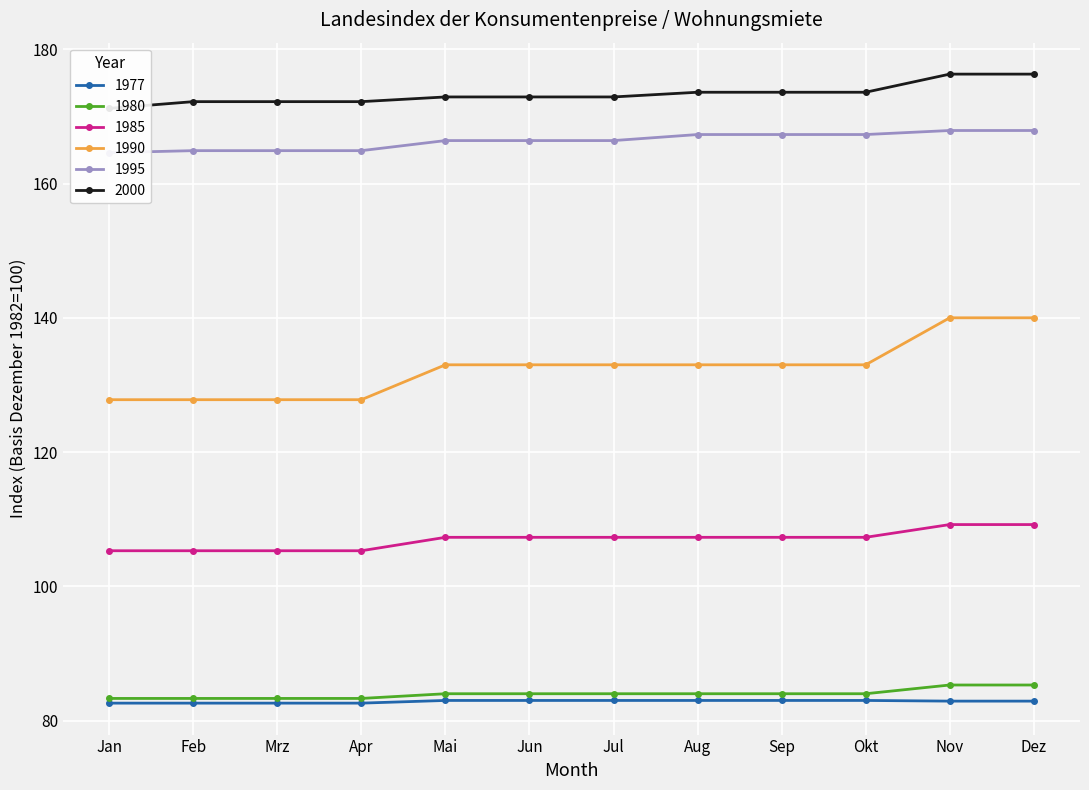

Reading right to left, what are all the values shown in this chart?

1977: 82.9	82.9	83.0	83.0	83.0	83.0	83.0	83.0	82.6	82.6	82.6	82.6
1980: 85.3	85.3	84.0	84.0	84.0	84.0	84.0	84.0	83.3	83.3	83.3	83.3
1985: 109.2	109.2	107.3	107.3	107.3	107.3	107.3	107.3	105.3	105.3	105.3	105.3
1990: 140.0	140.0	133.0	133.0	133.0	133.0	133.0	133.0	127.8	127.8	127.8	127.8
1995: 167.9	167.9	167.3	167.3	167.3	166.4	166.4	166.4	164.9	164.9	164.9	164.6
2000: 176.3	176.3	173.6	173.6	173.6	172.9	172.9	172.9	172.2	172.2	172.2	171.2